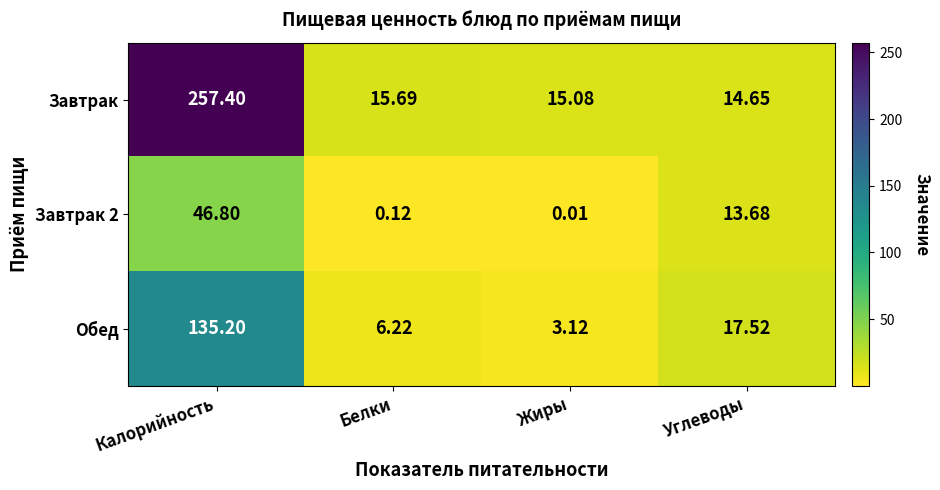

Where does the Завтрак series first go above 15?

Калорийность